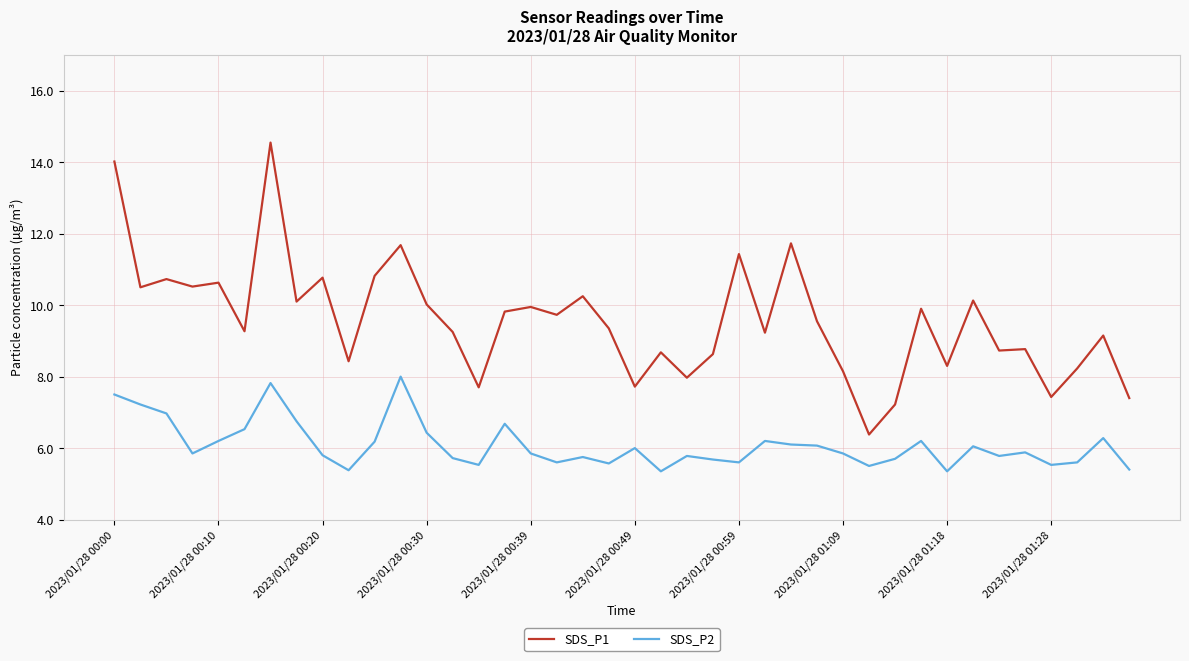

True or false: SDS_P1 and SDS_P2 cross at least once.

False